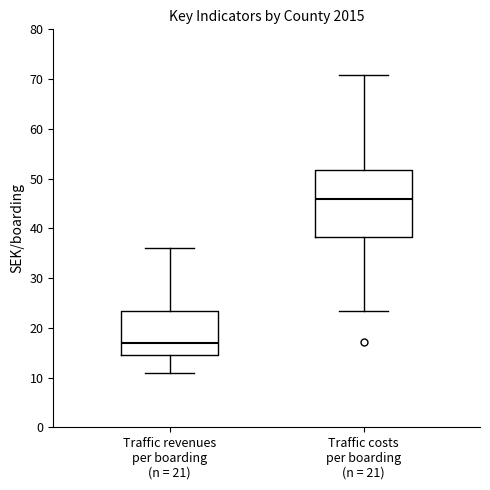

Reading left to right, transcribe this box plot: for each box, give where its median line is, the range the box spans, and where its two whiskers end, as read against the y-axis. The values are not printed on the chart, so give them approximately, as read against the axis.

Traffic revenues per boarding (n = 21): median 17, box 14 to 23, whiskers 11 to 36
Traffic costs per boarding (n = 21): median 46, box 38 to 52, whiskers 23 to 71